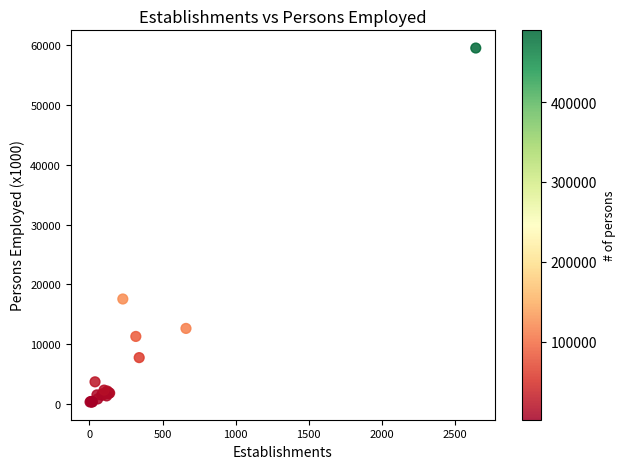

What Y value in the scatter plot is closest to 29912?

17538